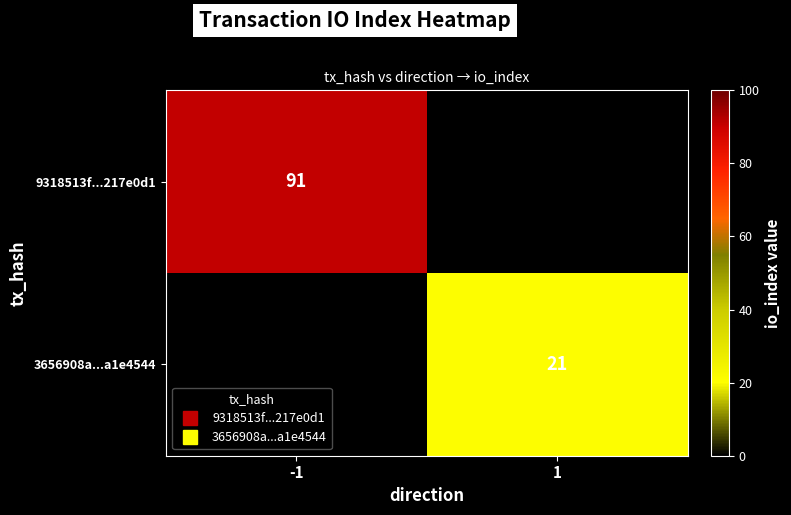

Rank the series by their maximum value, from highest to lowest.

9318513f...217e0d1, 3656908a...a1e4544